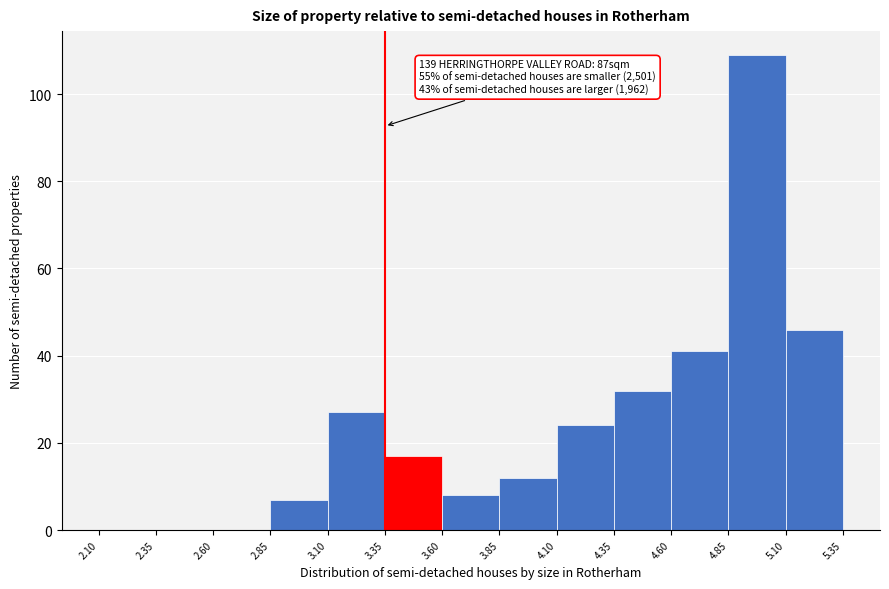

Which range on the x-axis has the tallest bar?

4.85 to 5.10